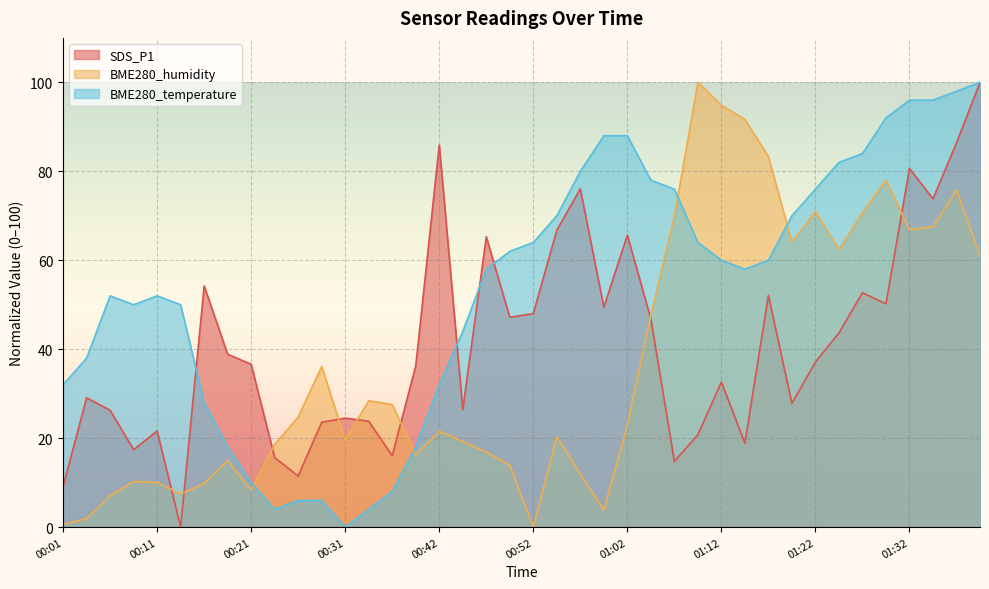

Which series ends up on top after the final intersection of BME280_temperature and SDS_P1?

SDS_P1